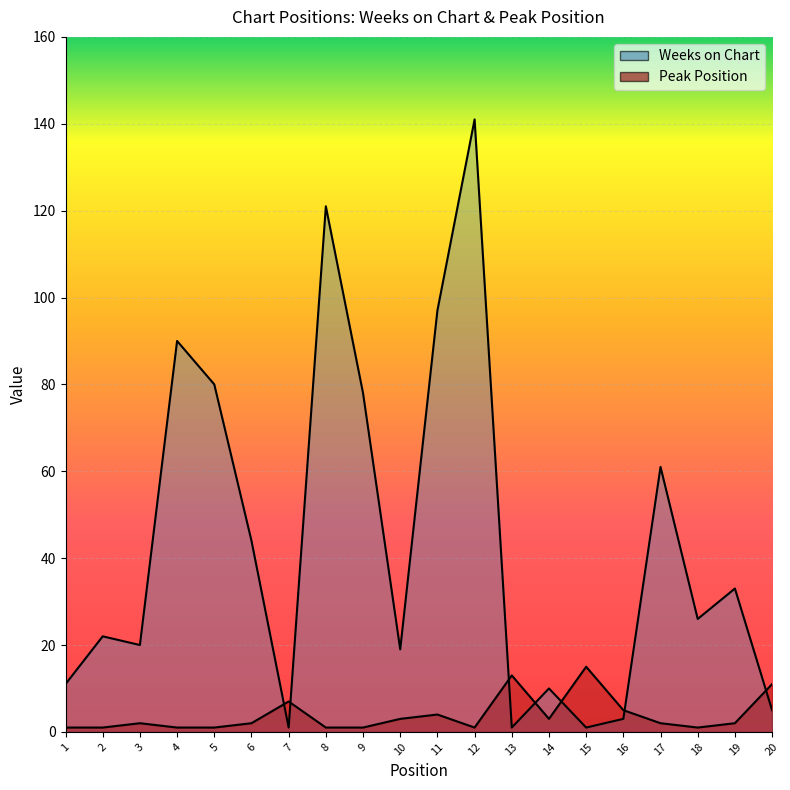

Rank the series by their average value, from lowest to highest.

Peak Position, Weeks on Chart